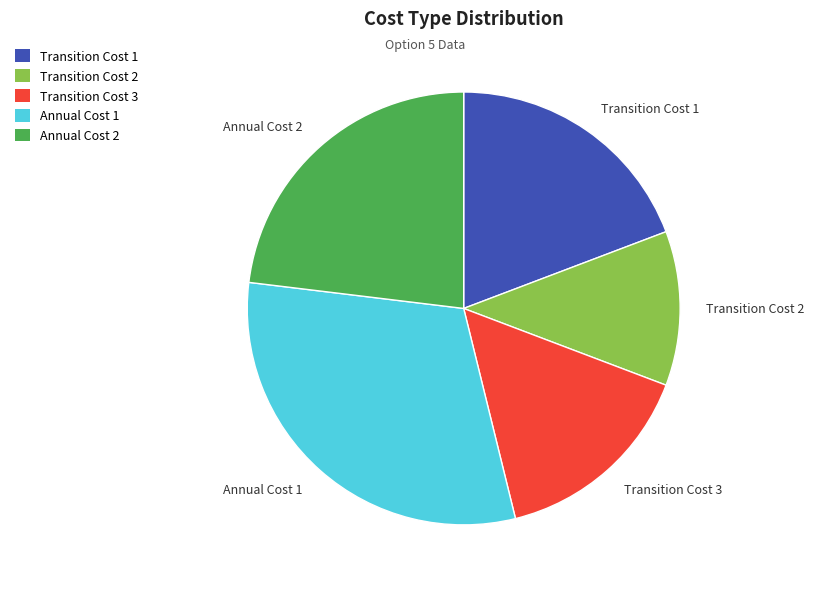

Does any single category account for the majority?

No